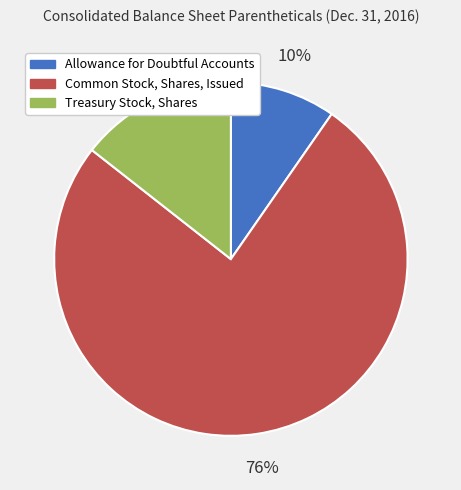

To the nearest percent, what percentage of the pie is Common Stock, Shares, Issued?

76%